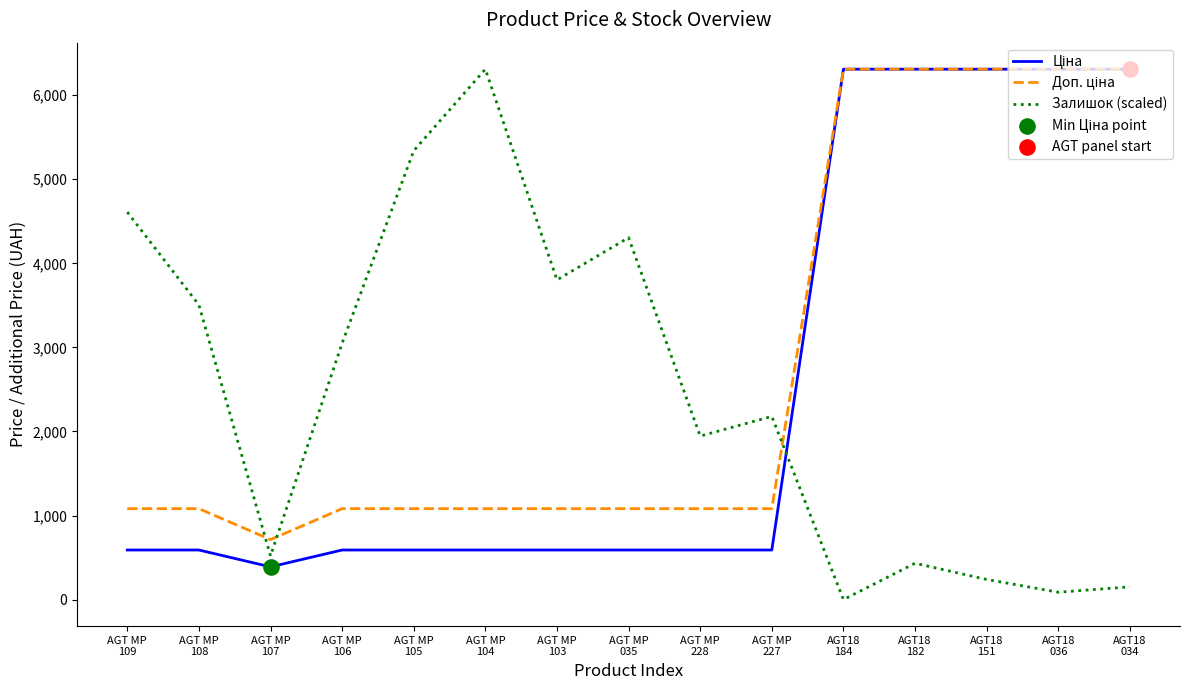

At how many categories does at least one series exceed 5015?

7